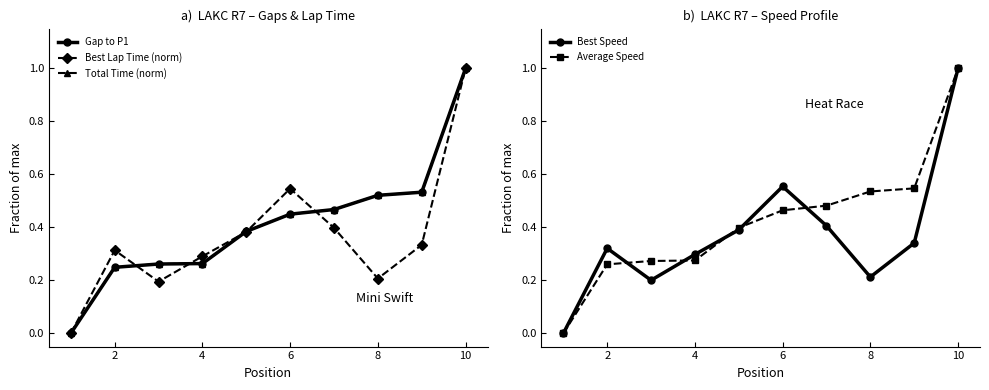

What is the highest value of the Total Time (norm) series?

1.0